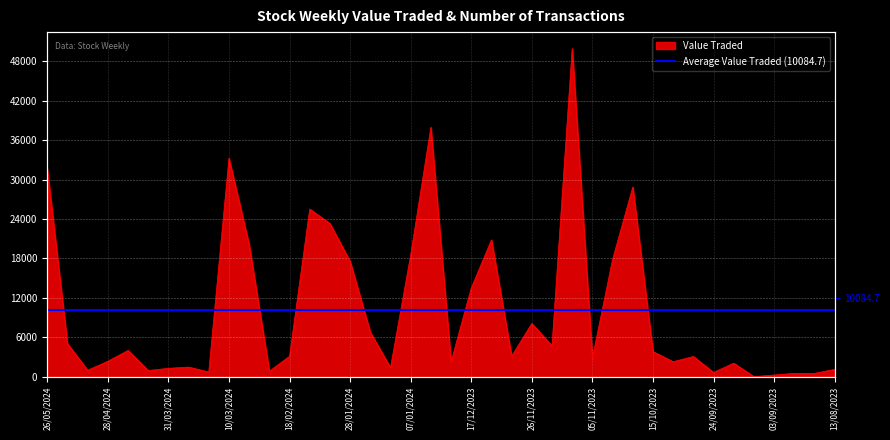

True or false: the data shows 6389 at 21/04/2024.

False